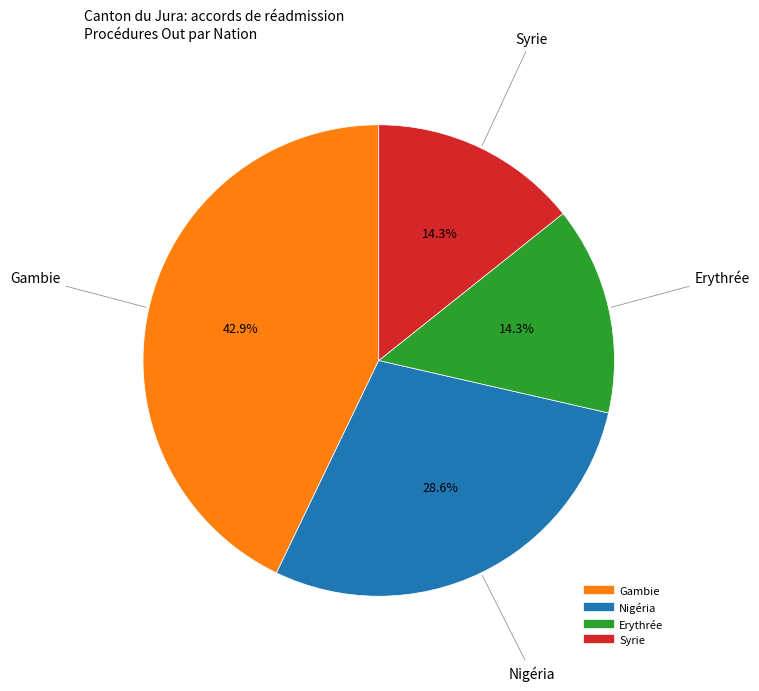

To the nearest percent, what is the combined percentage of Erythrée and Gambie?

57%